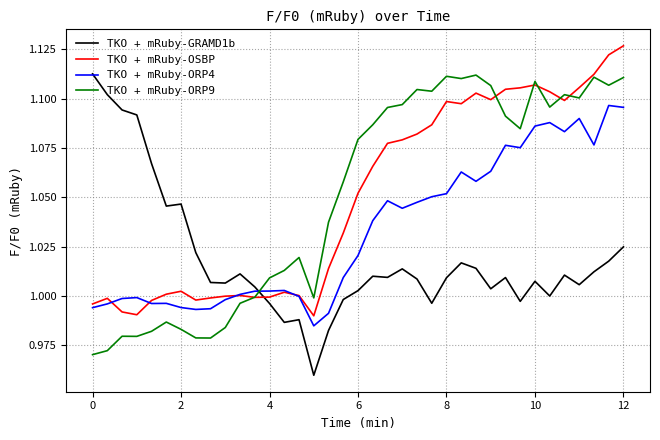

How many intersections are there between TKO + mRuby-ORP9 and TKO + mRuby-ORP4?

1